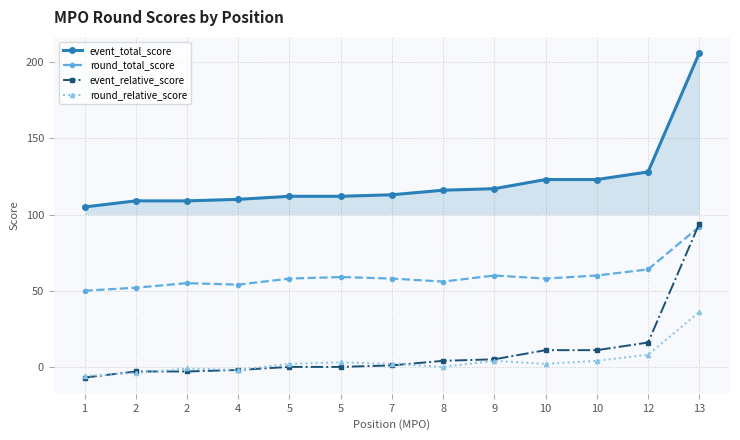

How many lines are shown in the chart?

4